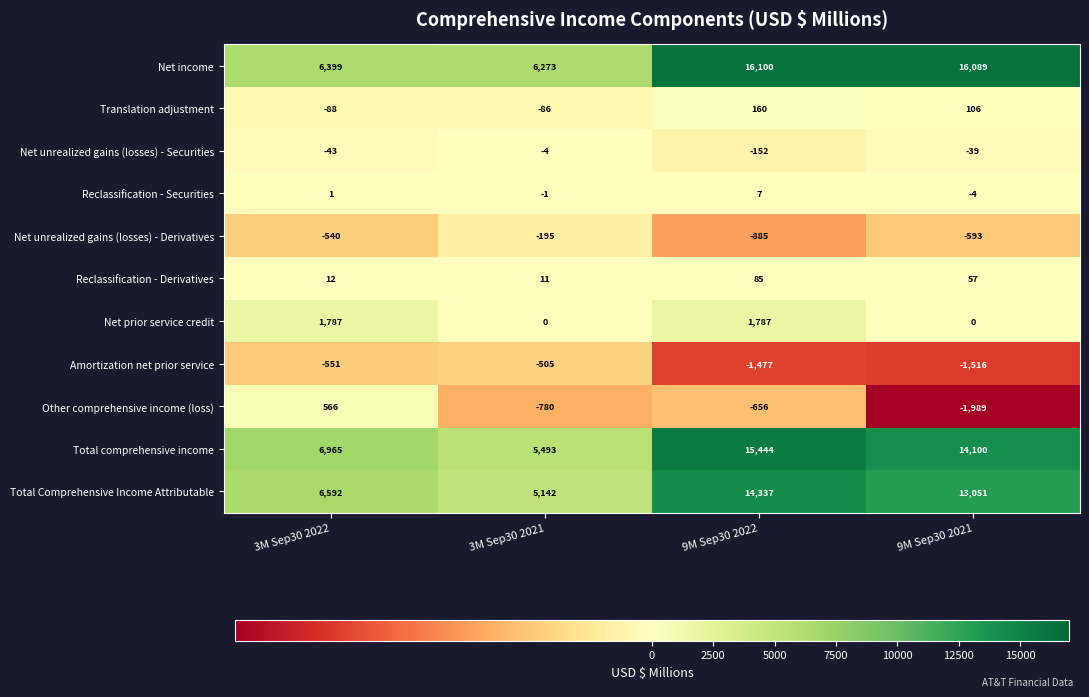

What is the sum of all Reclassification - Securities values?

3